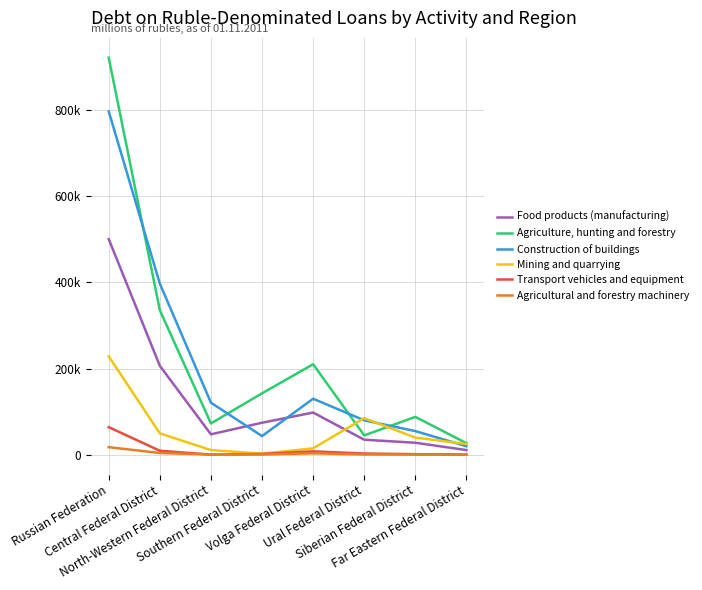

At Russian Federation, list the series in order from largest to smallest.

Agriculture, hunting and forestry, Construction of buildings, Food products (manufacturing), Mining and quarrying, Transport vehicles and equipment, Agricultural and forestry machinery